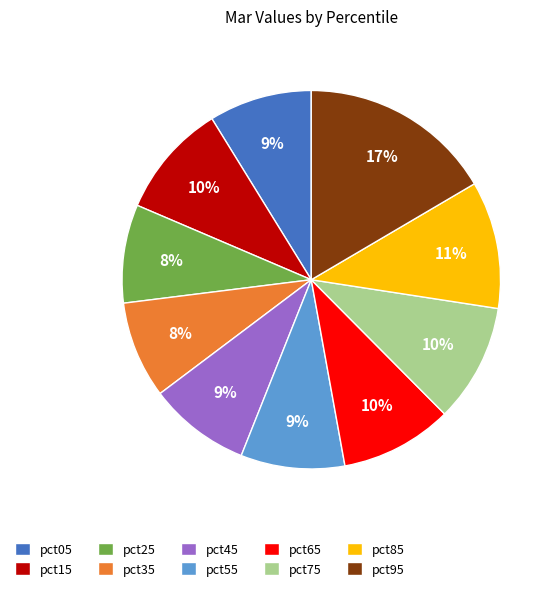

Do pct45 and pct55 together represent more than half of the pie?

No